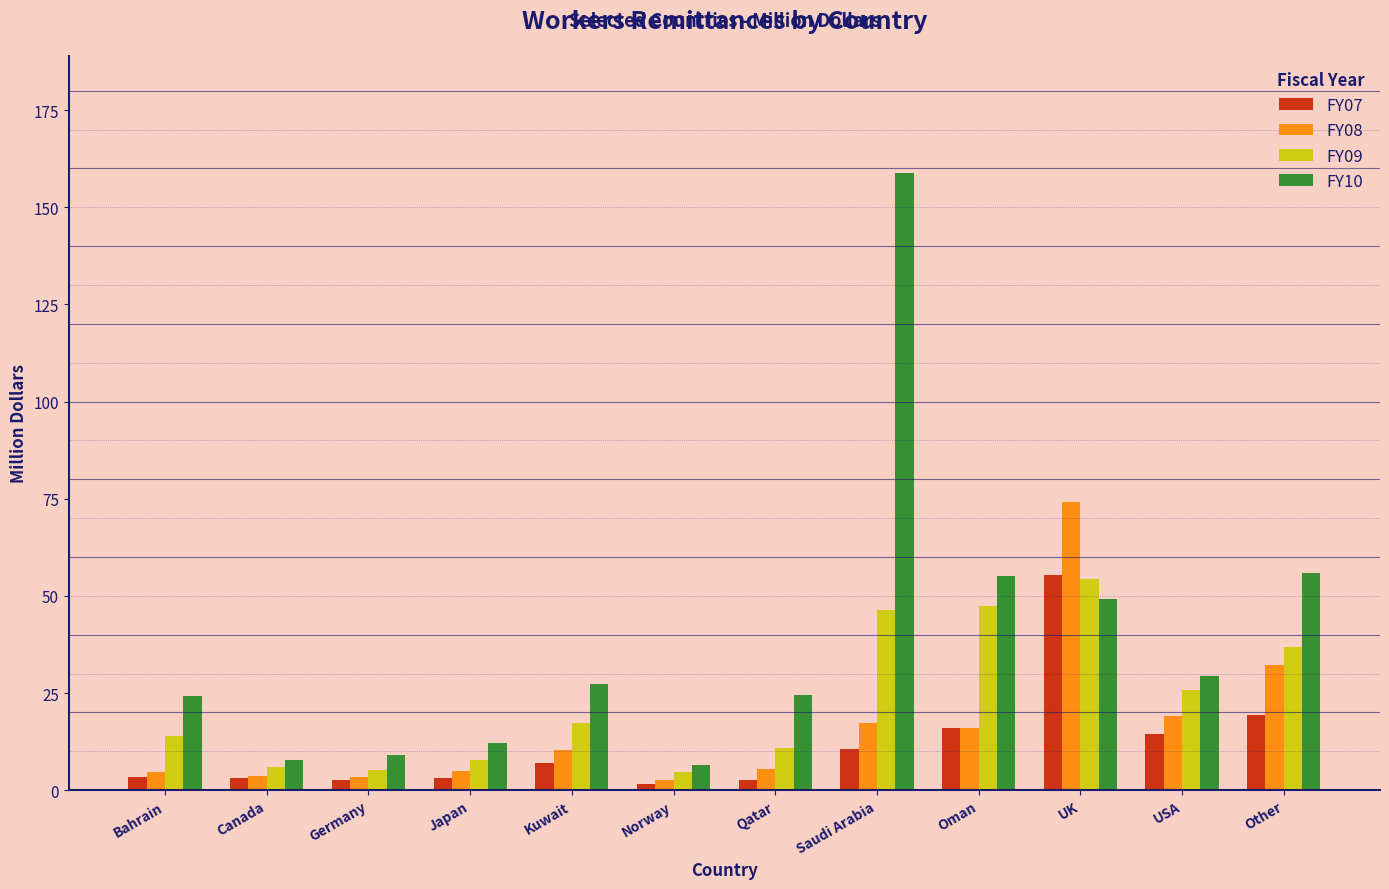

What is the highest value of the FY09 series?

54.4